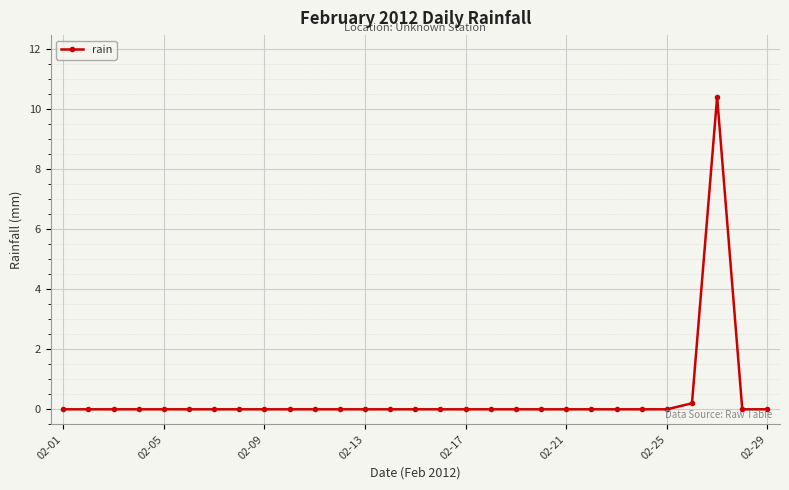

What is the difference between the maximum and minimum values?

10.4